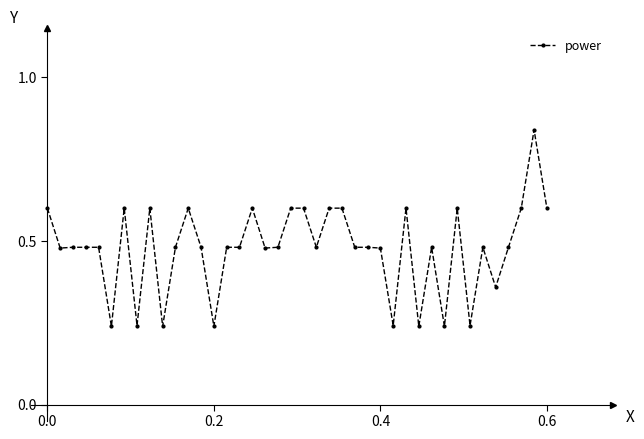

How many values are between 0 and 1?

40